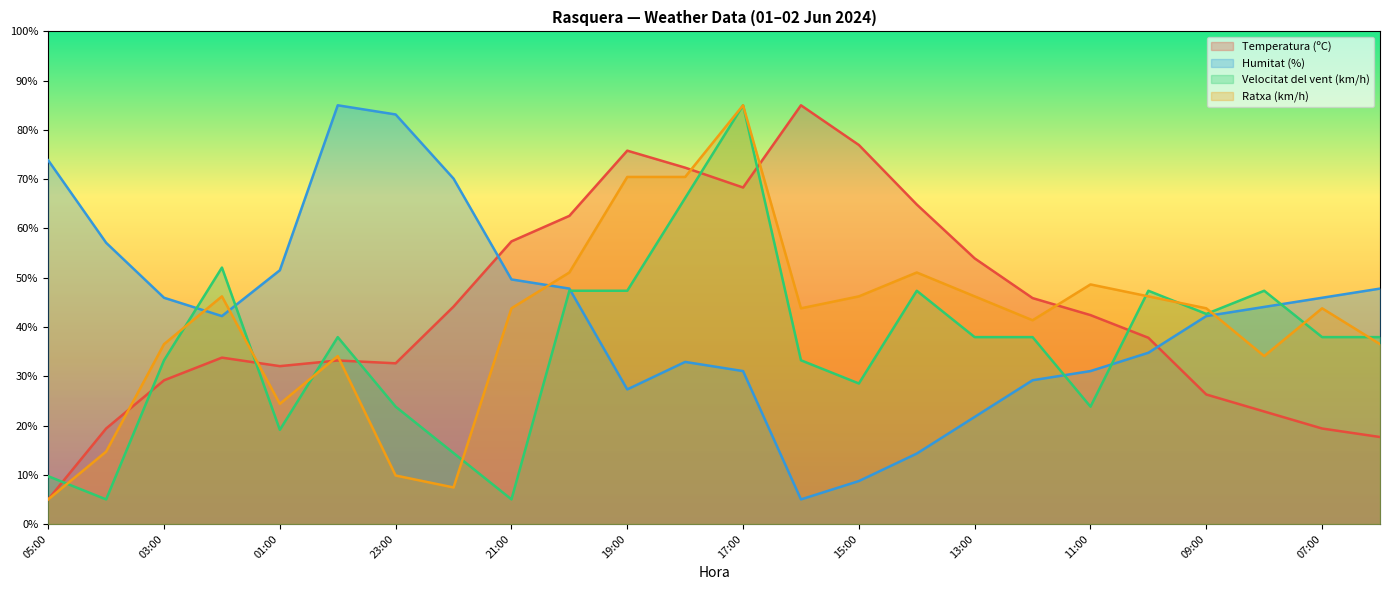

What is the label of the 11th point from the right?

16:00